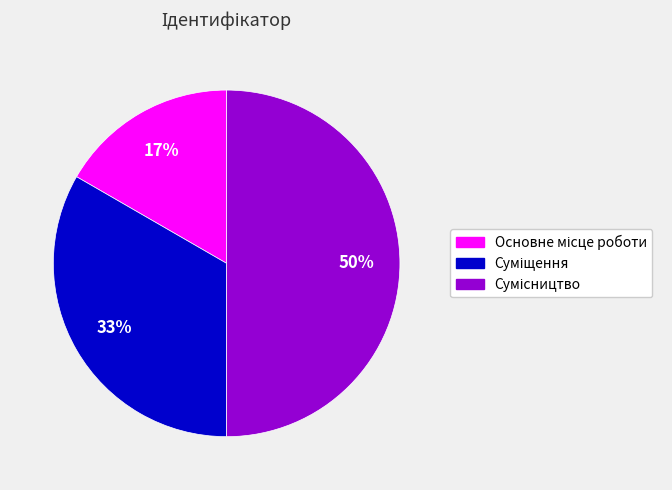

To the nearest percent, what is the average slice percentage?

33%